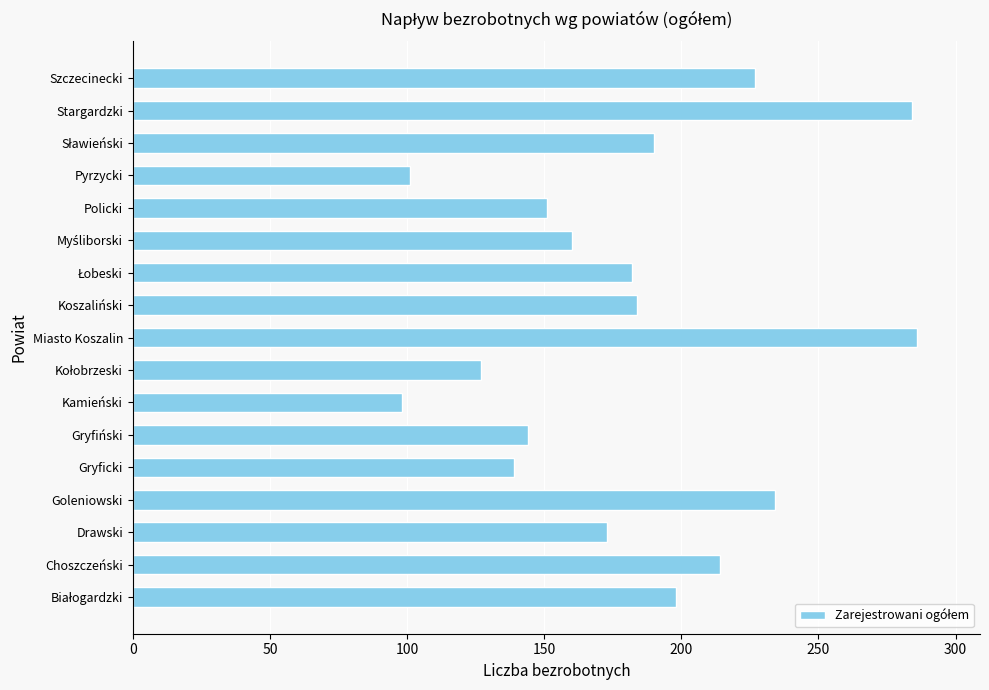

What is the change in value from Policki to Stargardzki?

+133